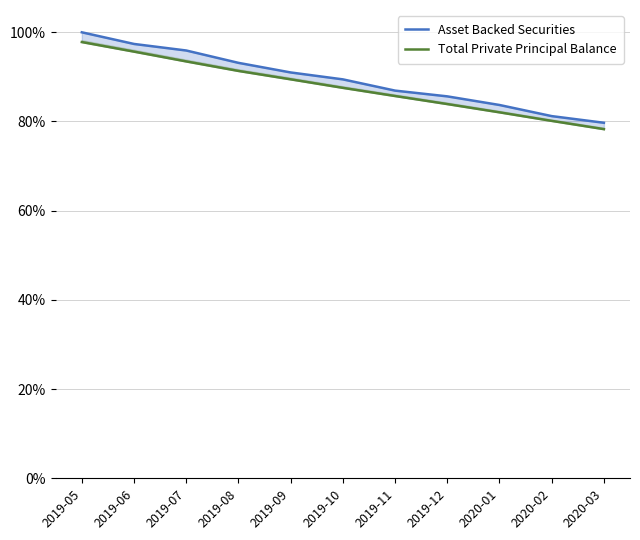

What is the total value across all series at 2019-09?

180.5